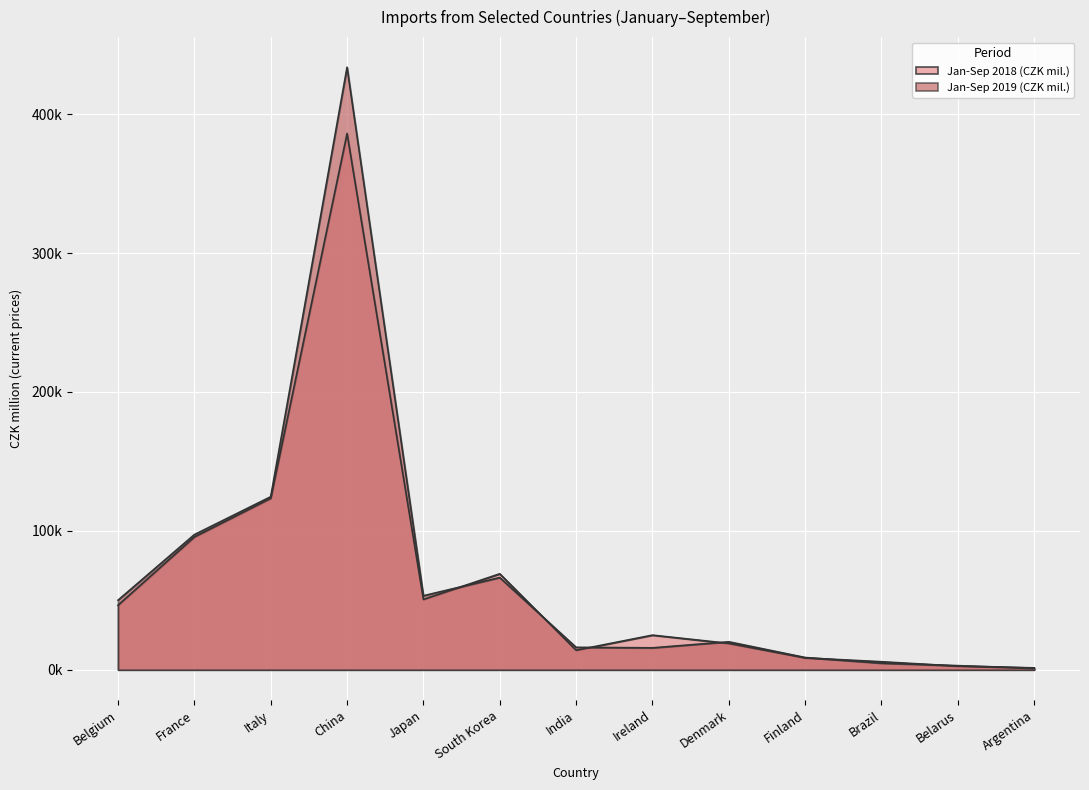

True or false: Jan-Sep 2019 (CZK mil.) has a value of 113590 at South Korea.

False